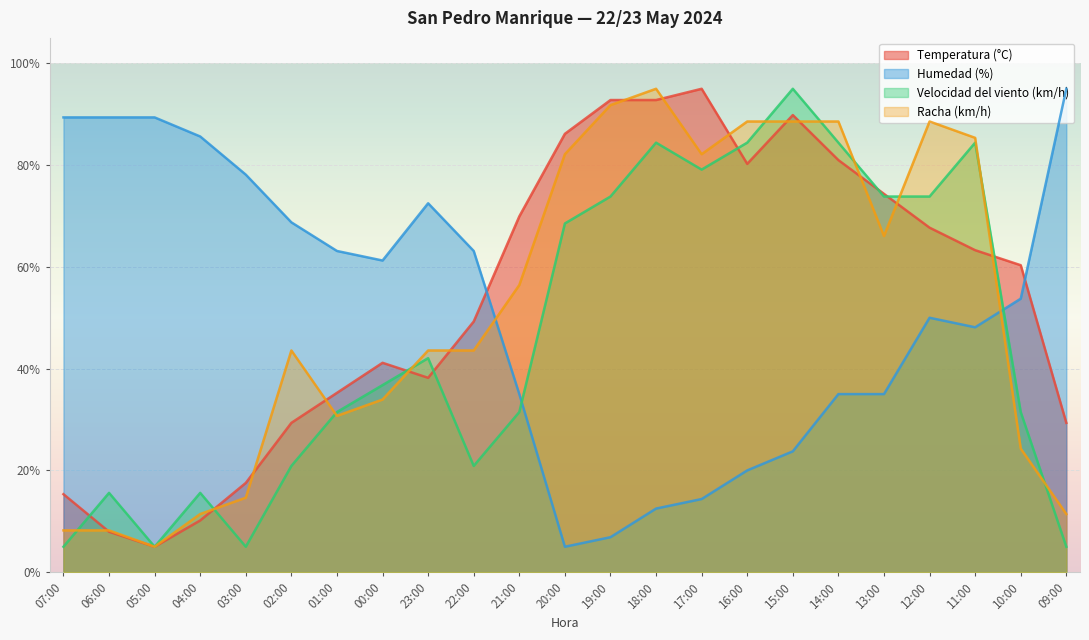

What is the approximate value of Velocidad del viento (km/h) at 03:00?

5.0